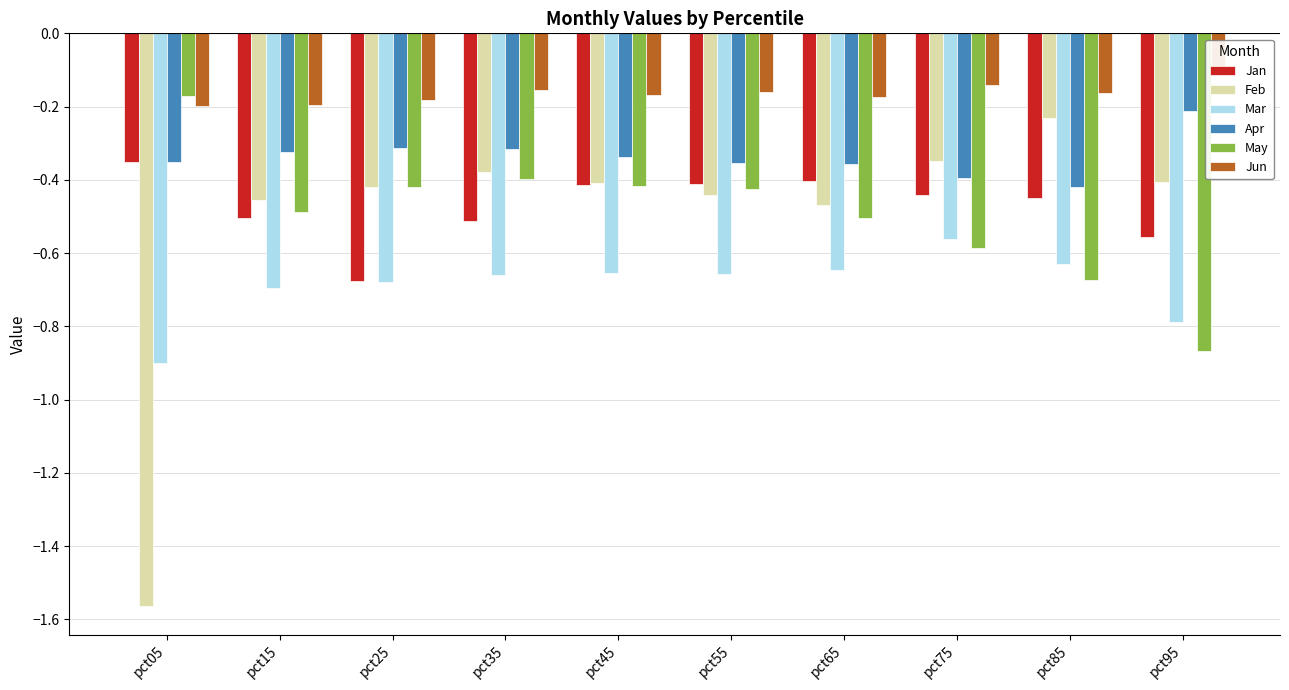

Which series has the widest spread of values?

Feb